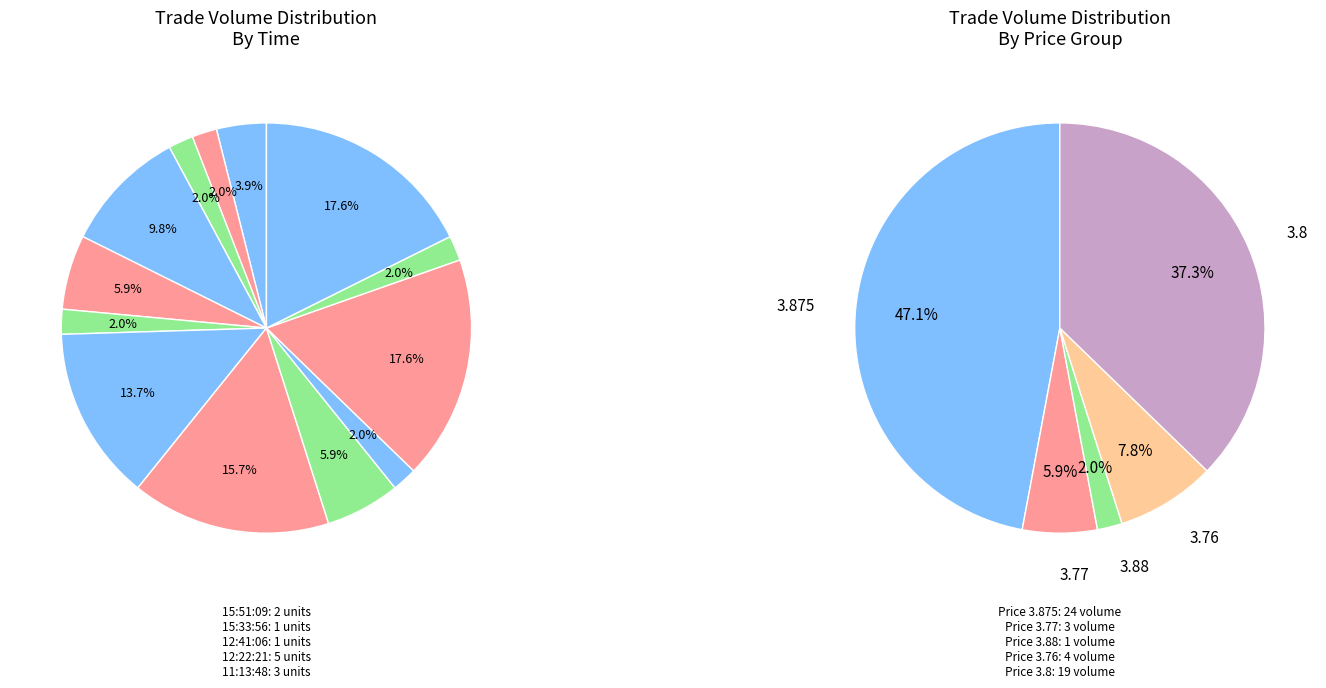

What is the smallest slice in the pie chart?

15:33:56